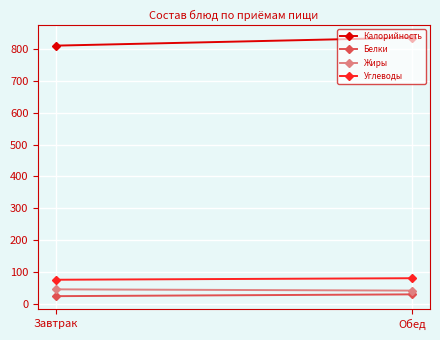

The Жиры series shows 16.9 at Завтрак. True or false?

False